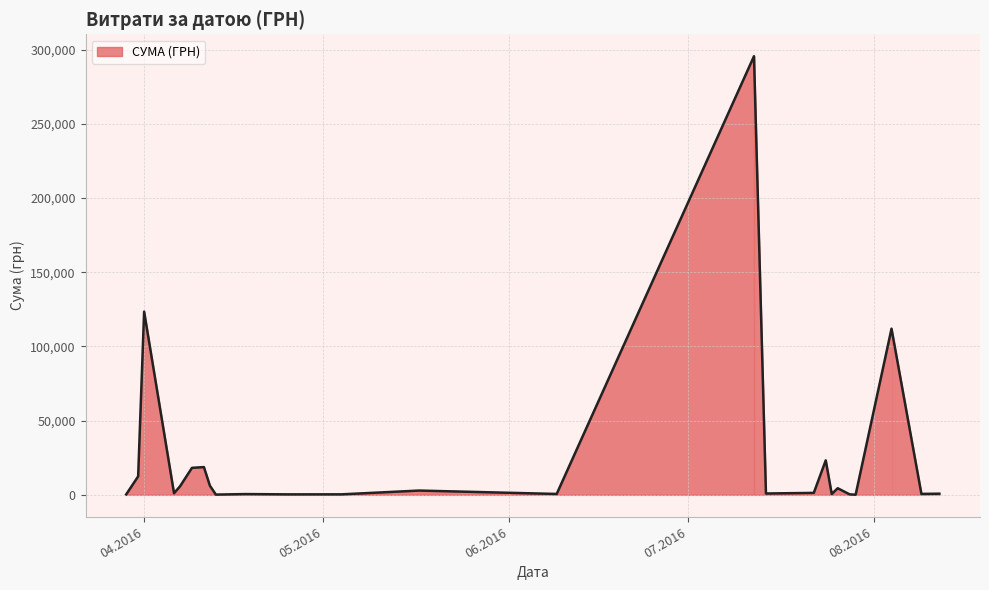

What is the difference between the maximum and minimum values?

295540.8